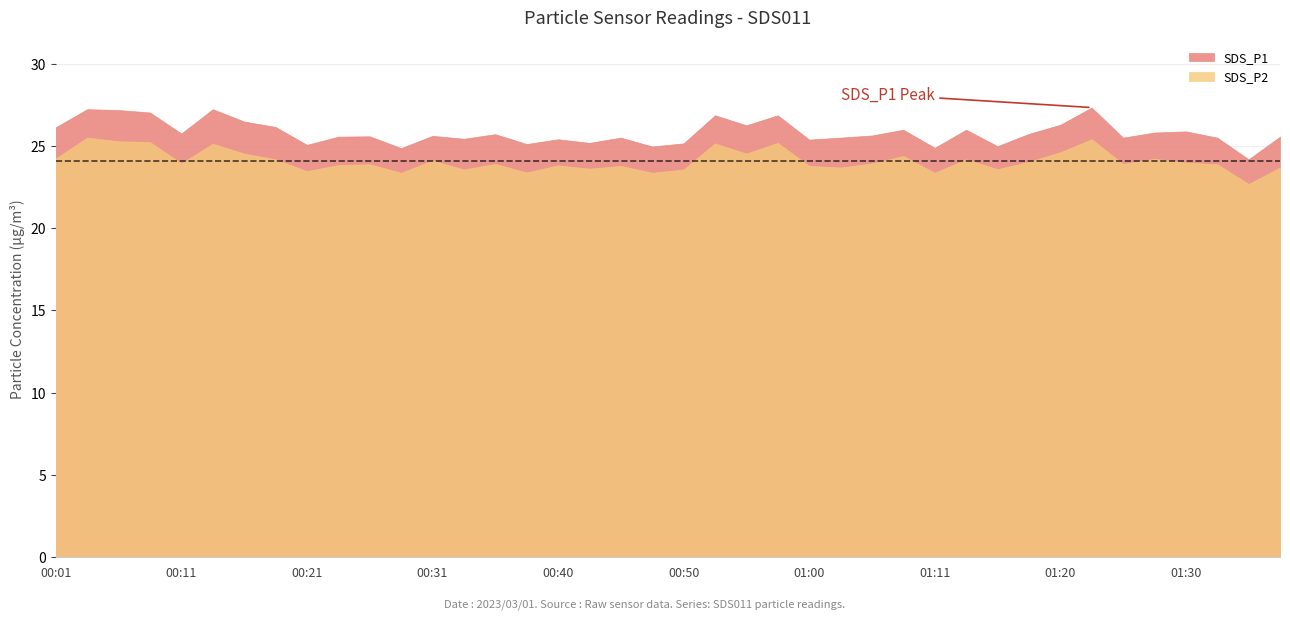

The SDS_P1 series shows 40.1 at 01:33. True or false?

False